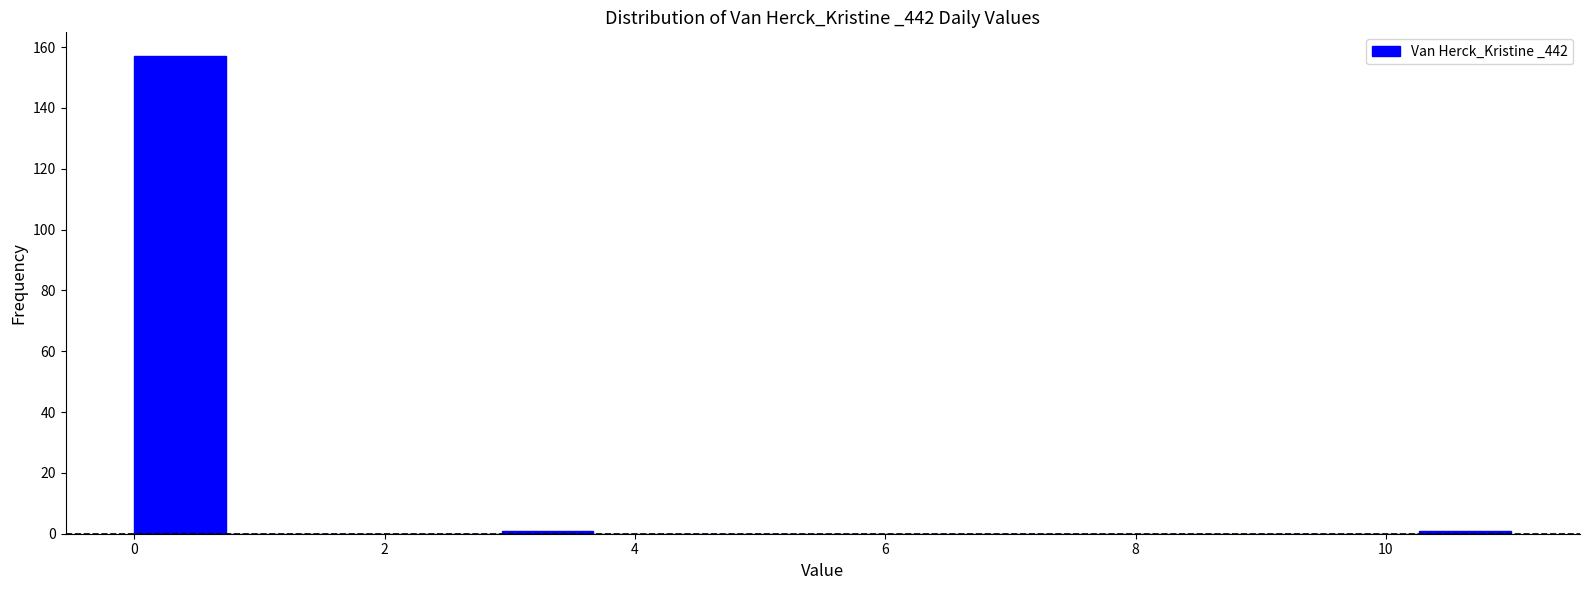

Read against the x-axis, roughly where is the centre of the tallest bar?

0.4